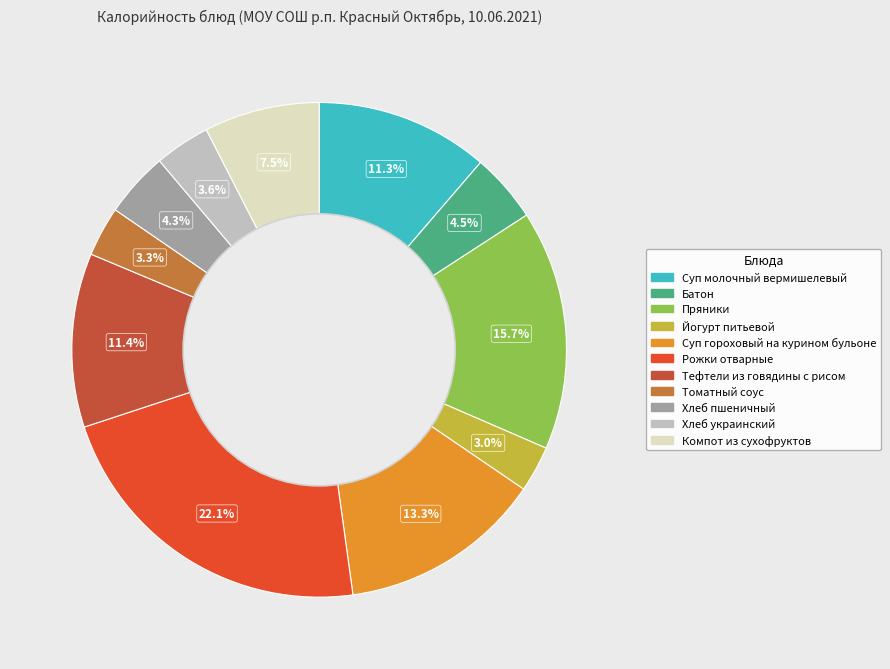

To the nearest percent, what is the difference between the largest and smallest slice percentages?

19%